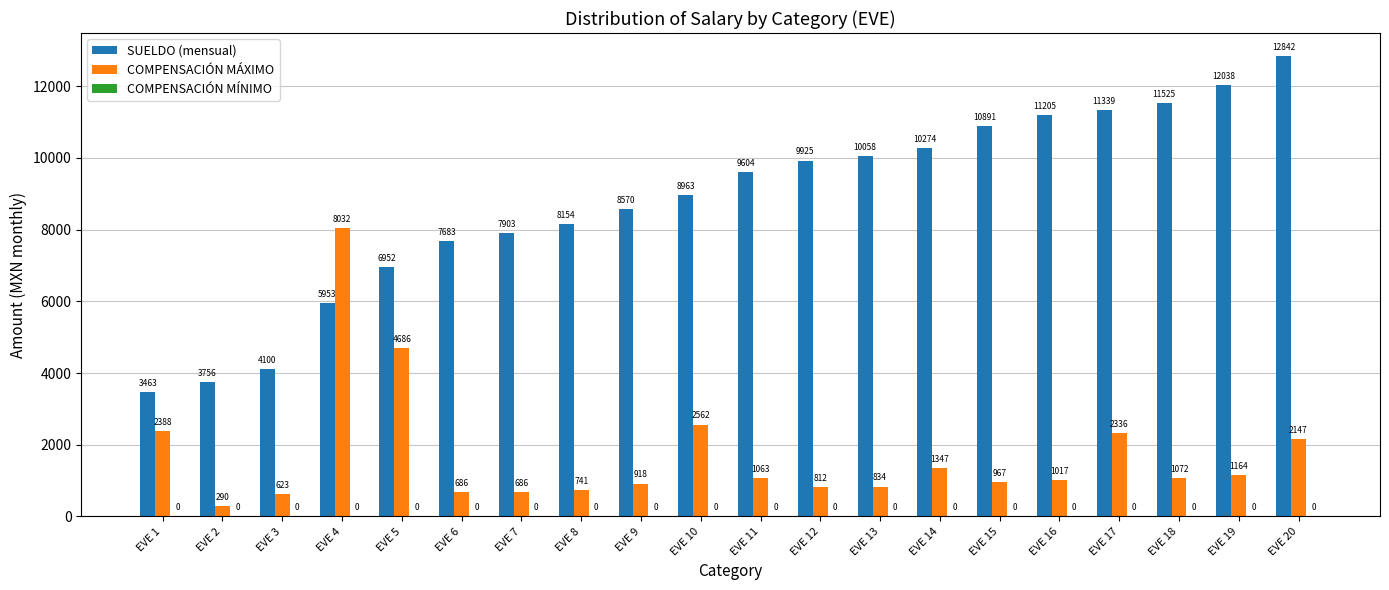

At how many categories does at least one series exceed 9793?

9